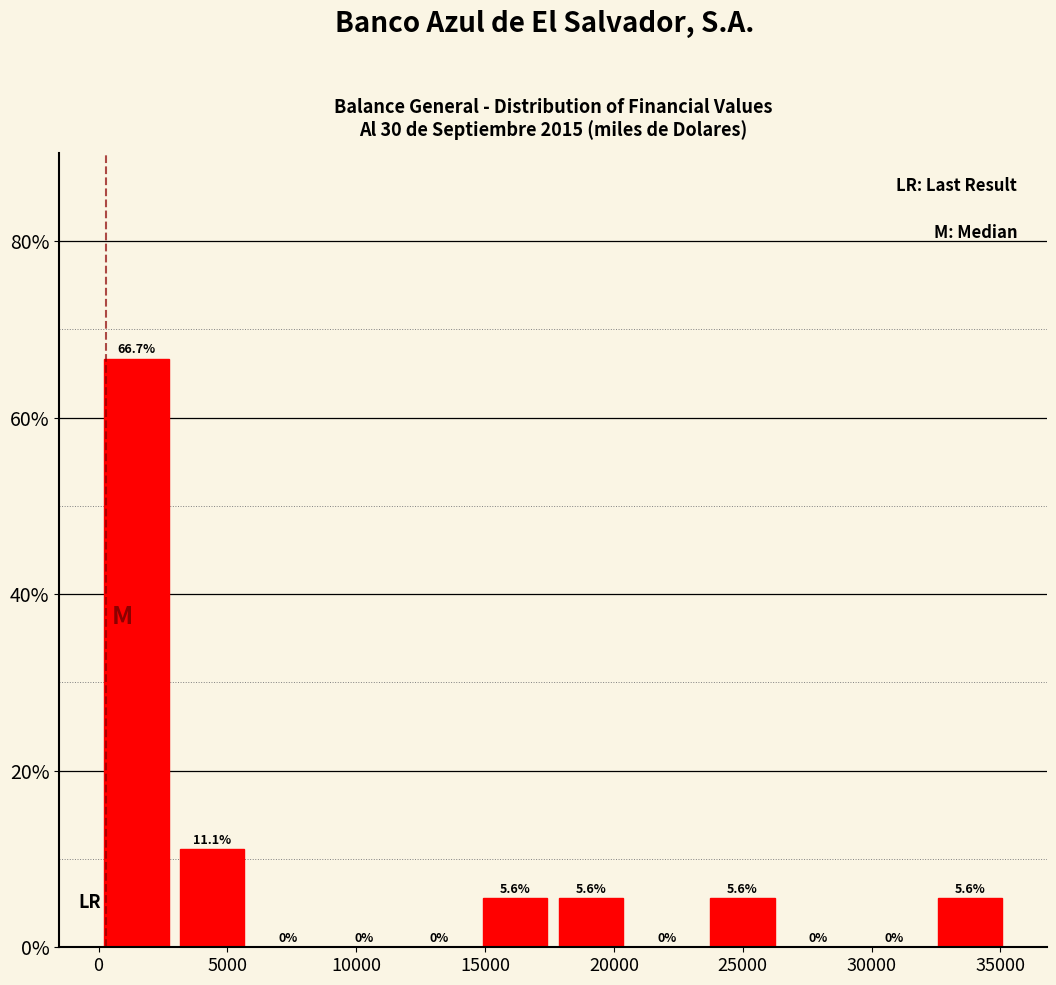

Which range on the x-axis has the tallest bar?

0 to 3000